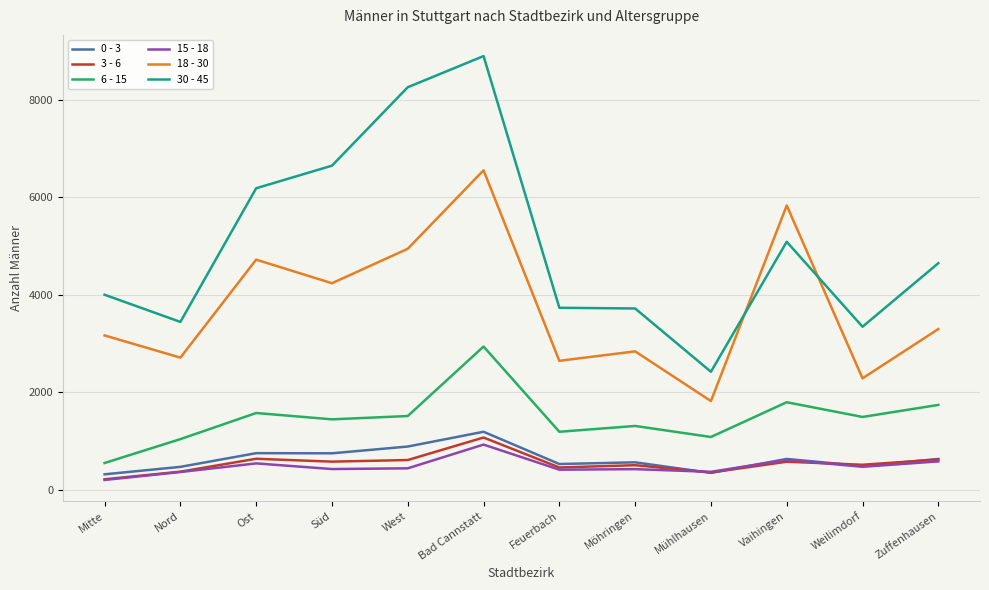

True or false: 18 - 30 and 3 - 6 cross at least once.

False